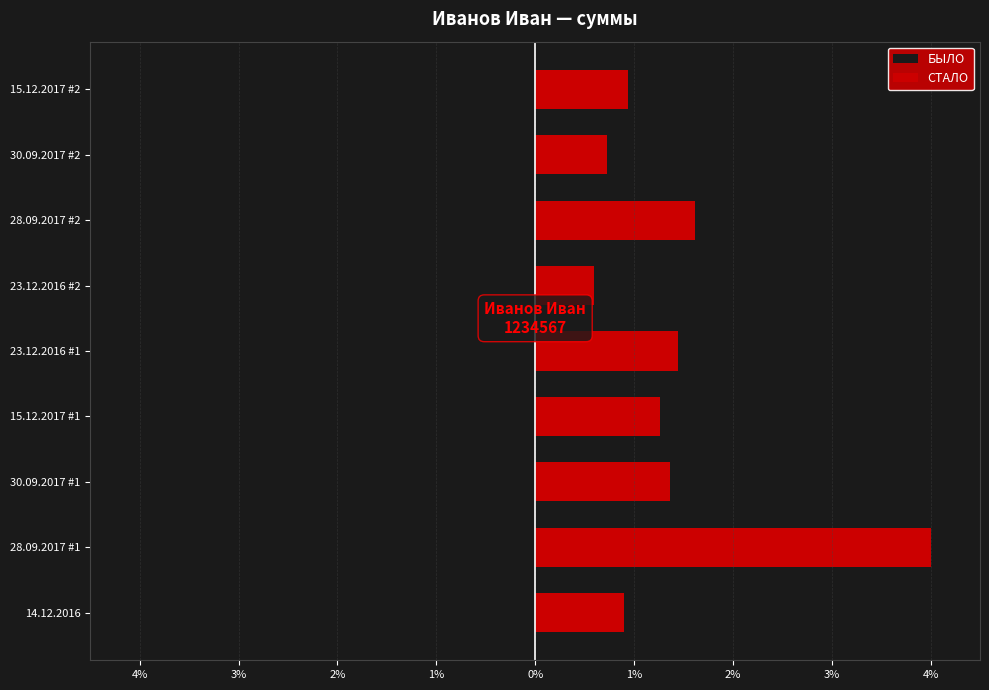

How many data points in СТАЛО are less than 1?

4